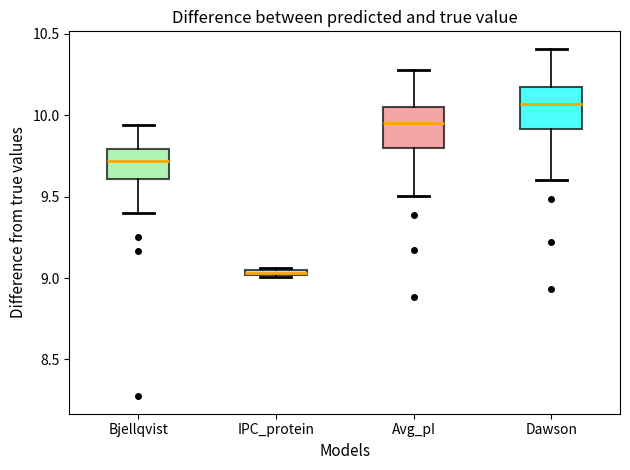

Which box has the highest median line?

Dawson